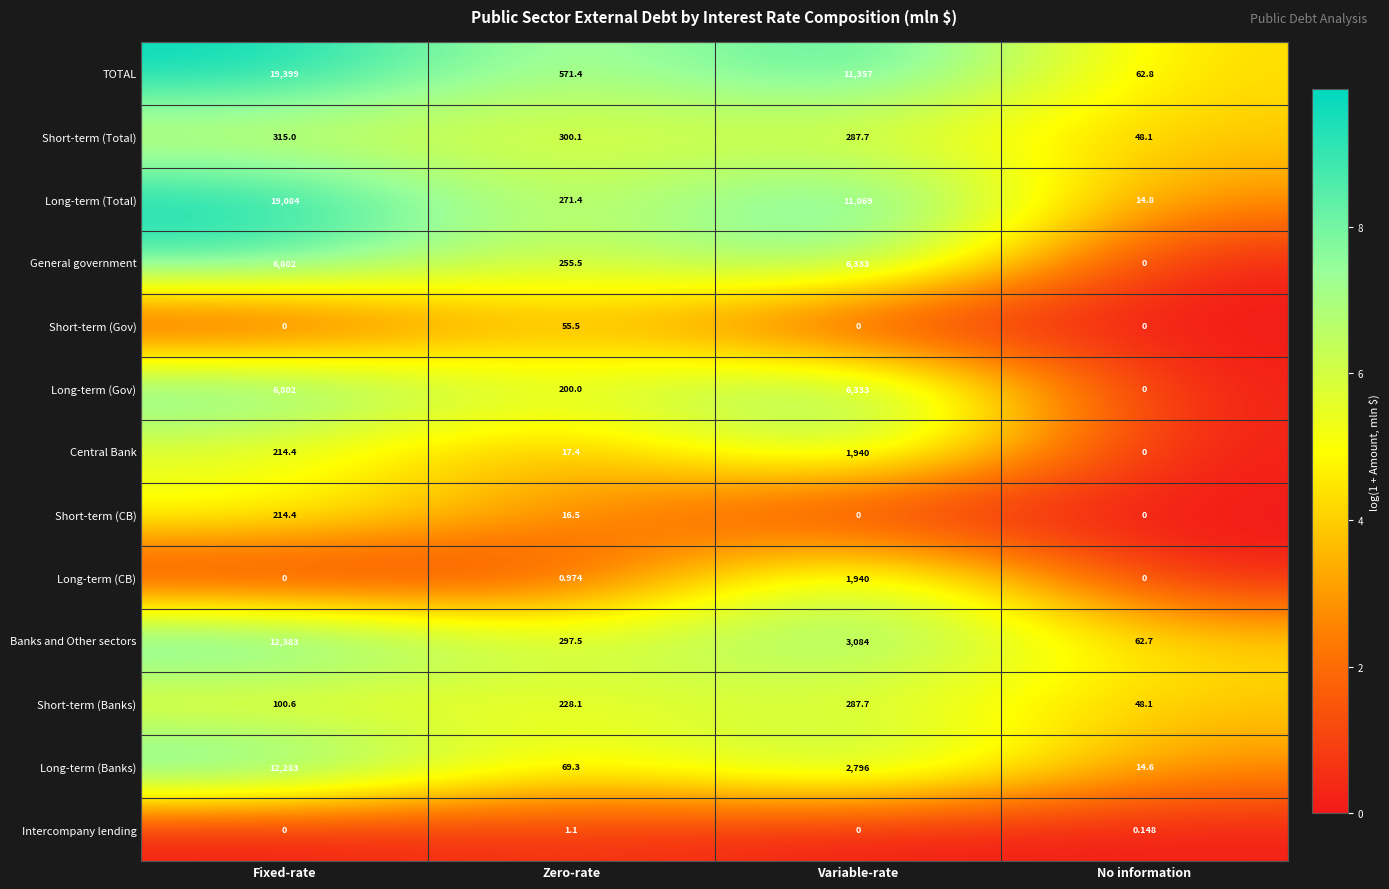

How many series are shown in this chart?

13